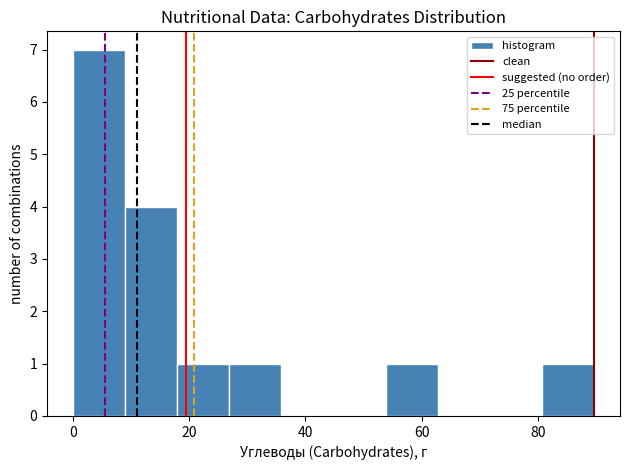

How tall is the bar that spans 80 to 90 on the x-axis? Neither the bar edges nor the heights are printed on the chart, so give them approximately, as read against the axes.

1